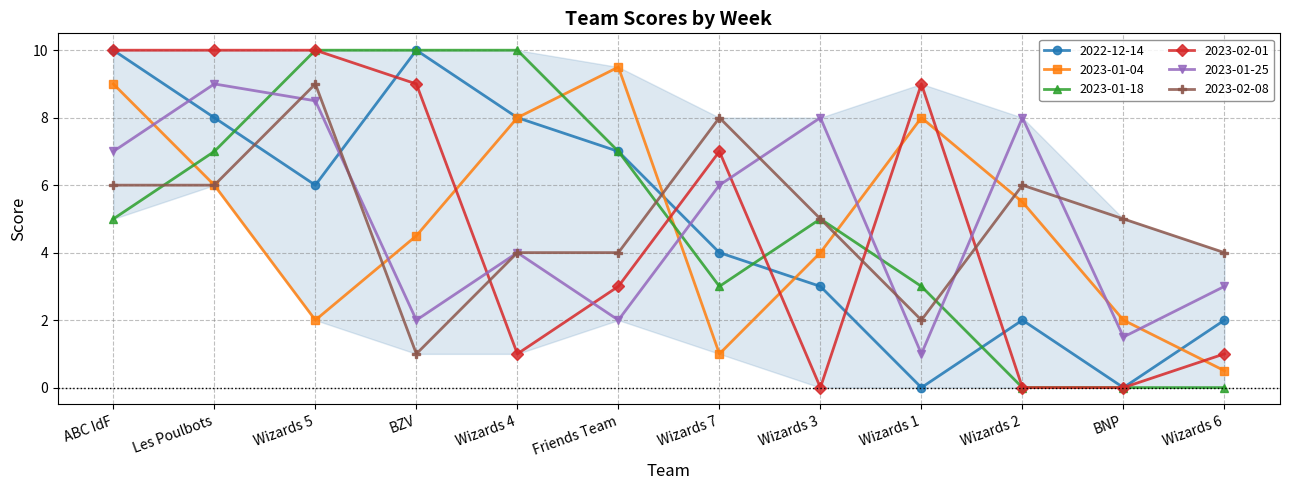

The value of 2022-12-14 at Wizards 1 is 0.0. True or false?

True